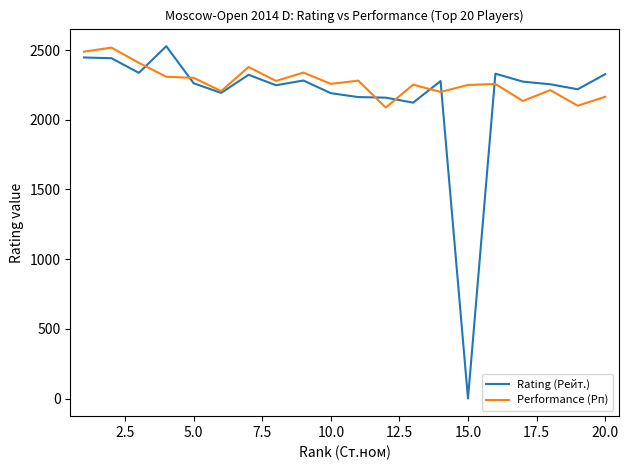

Which series has the largest range (max minus min)?

Rating (Рейт.)